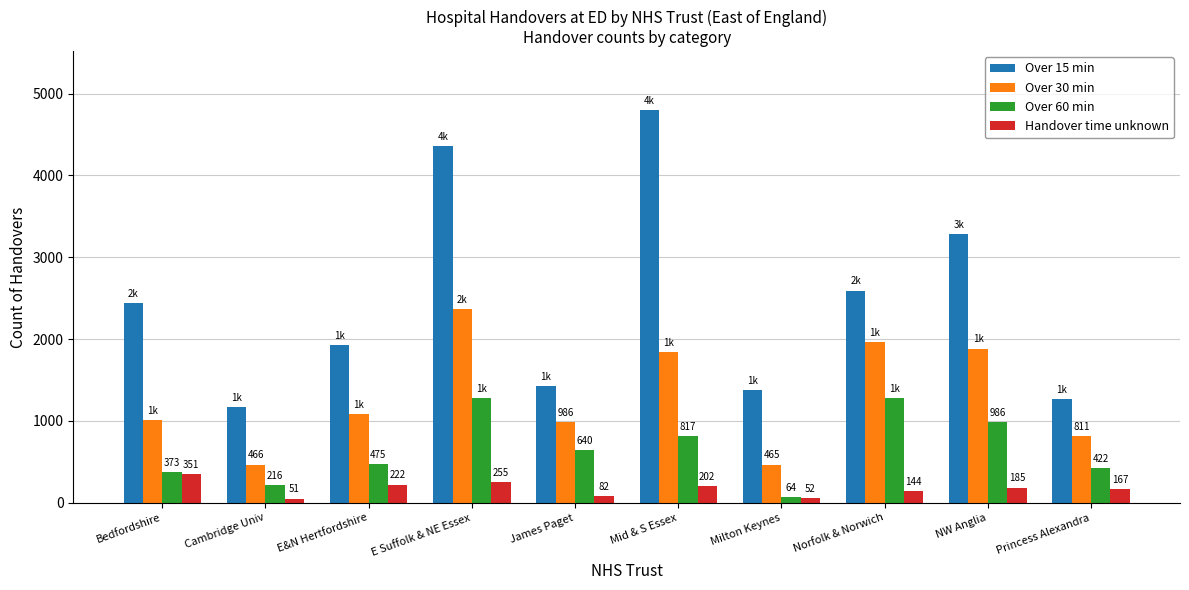

What position from the left is James Paget?

5